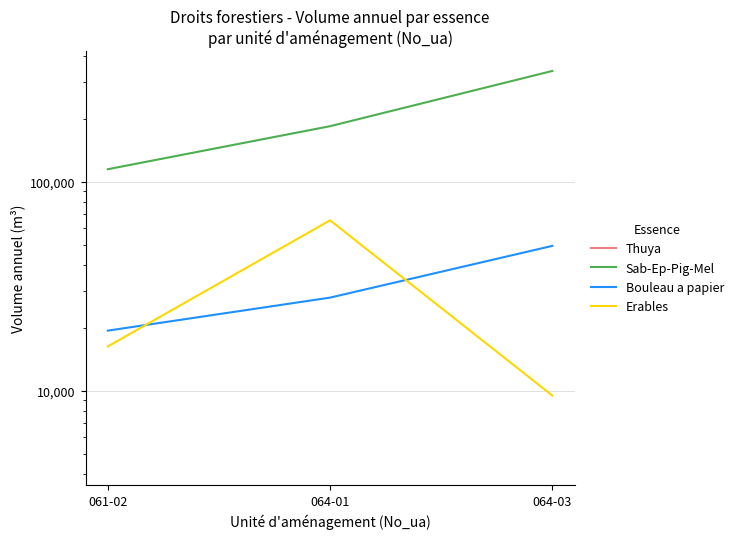

How many values in the Bouleau a papier series exceed 27900?

1